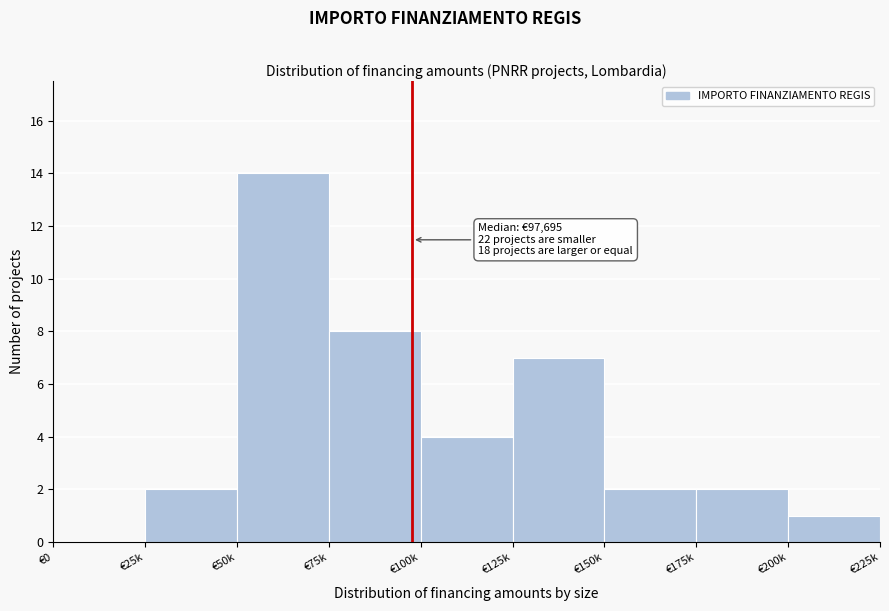

Reading right to left, what are all the values shown in this chart?

€200k=1	€175k=2	€150k=2	€125k=7	€100k=4	€75k=8	€50k=14	€25k=2	€0=0